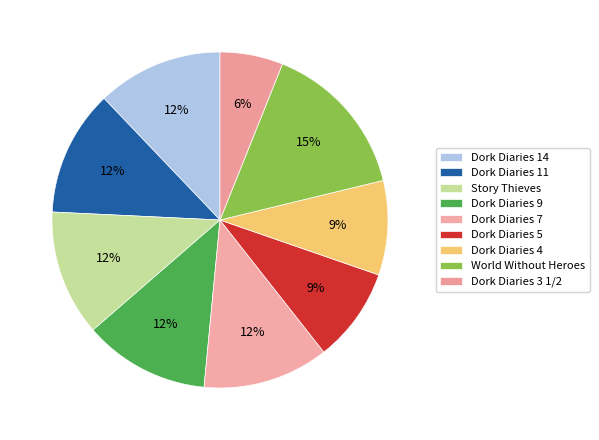

Is the sum of Dork Diaries 5 and Dork Diaries 9 greater than half?

No